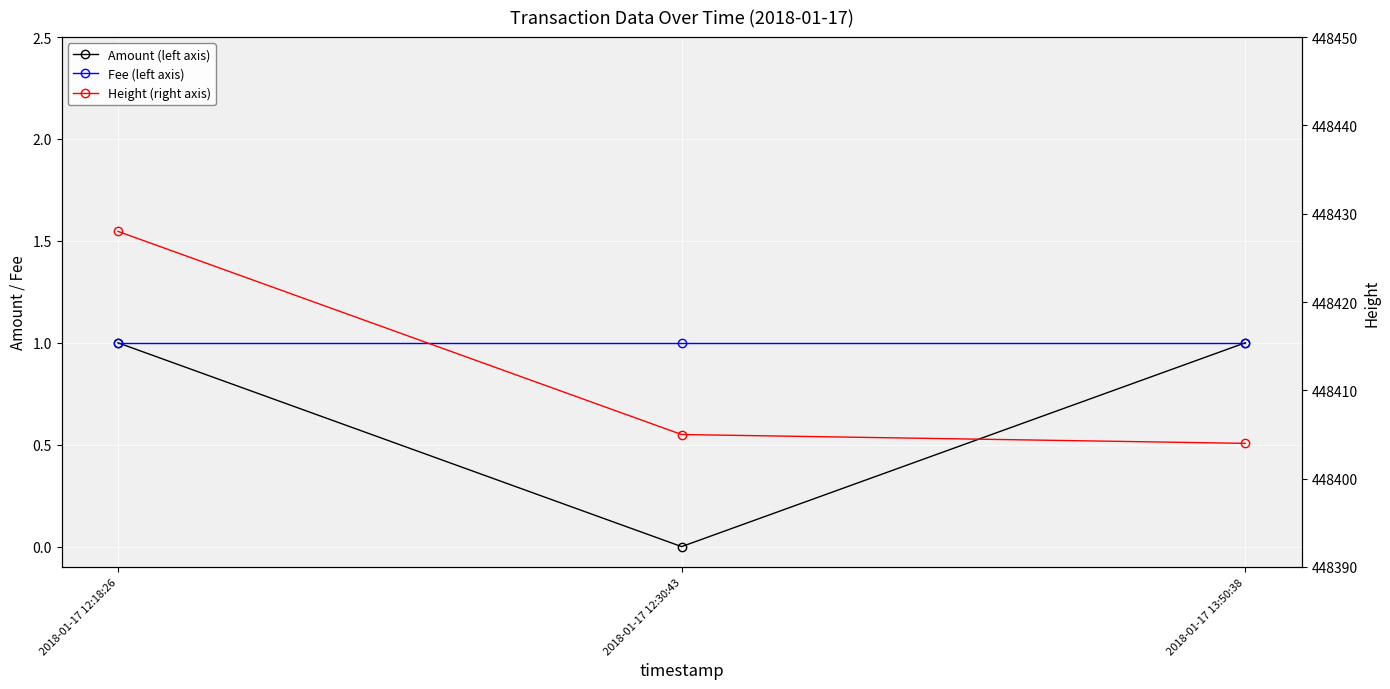

How many lines are shown in the chart?

3